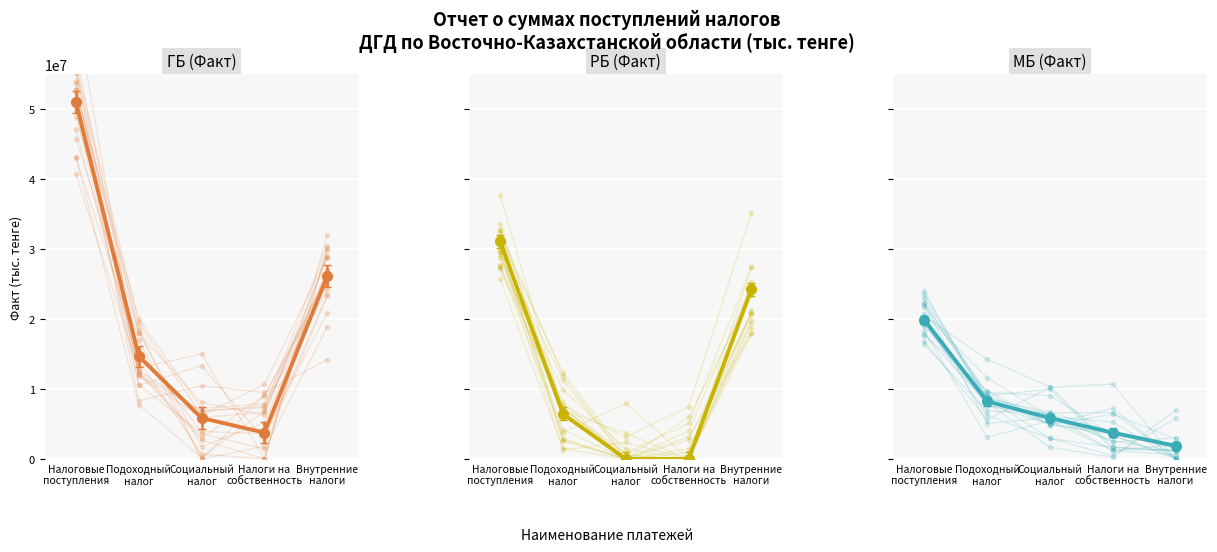

What is the value of the Налоговые поступления (РБ) point at the 5th from the left?

24256640